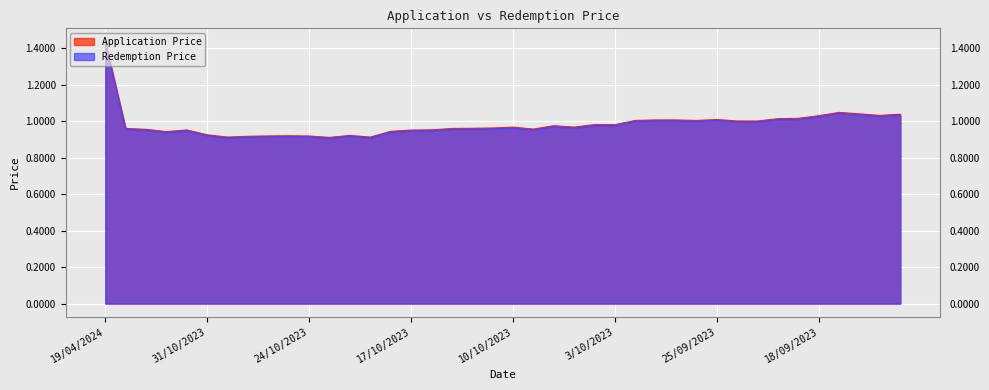

True or false: Application Price and Redemption Price cross at least once.

False